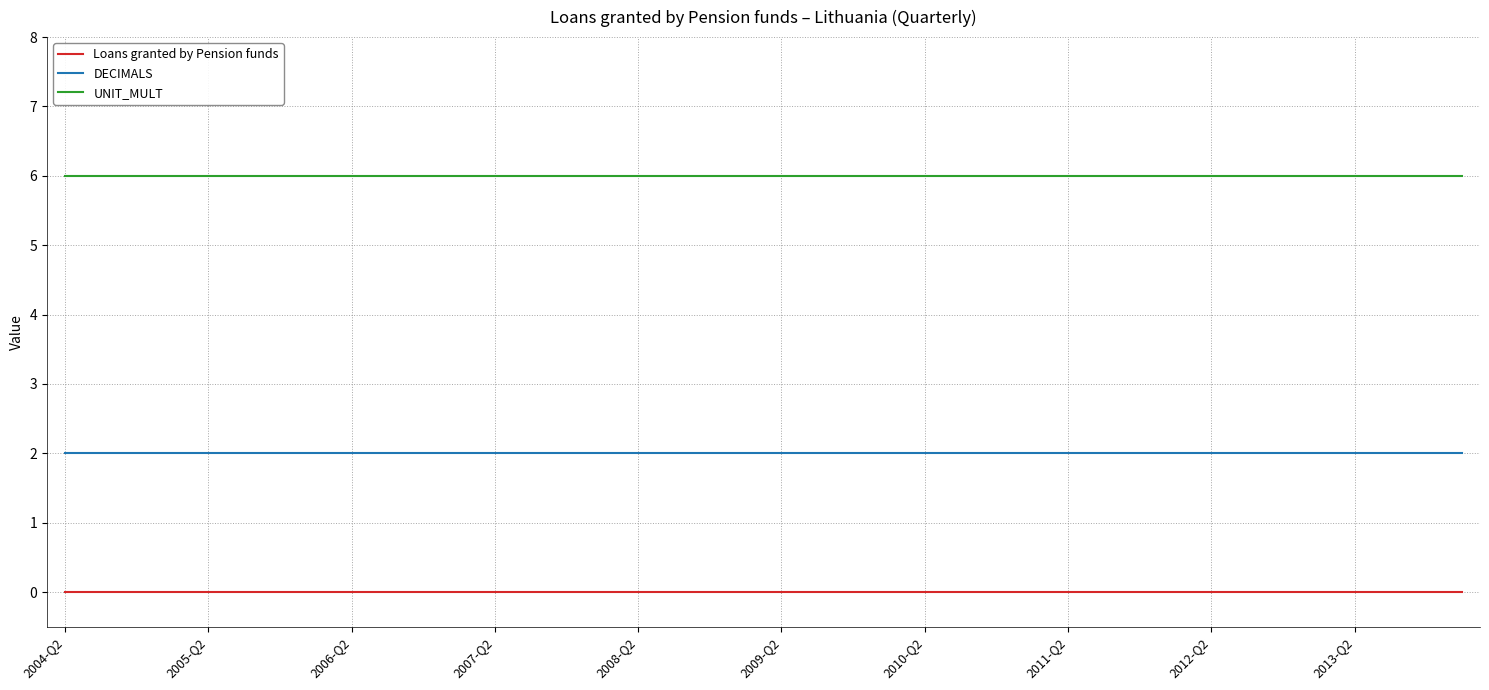

Rank the series by their average value, from highest to lowest.

UNIT_MULT, DECIMALS, Loans granted by Pension funds